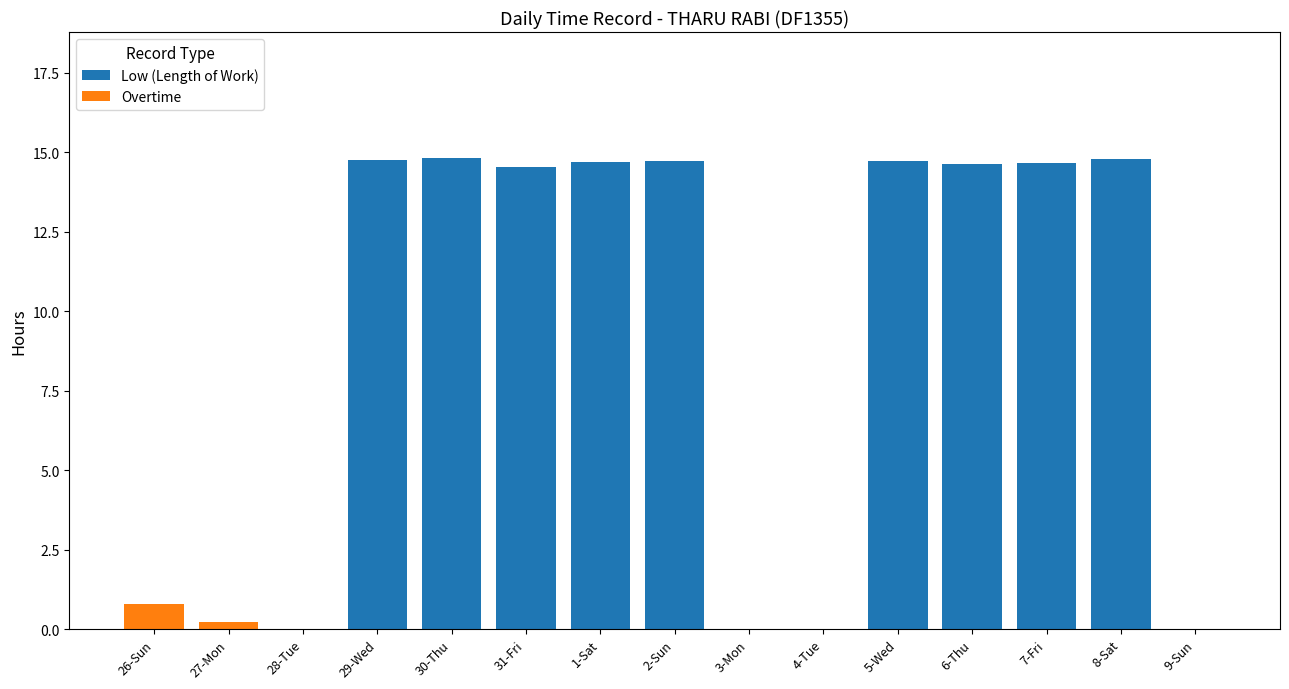

What is the total value across all series at 1-Sat?

14.7